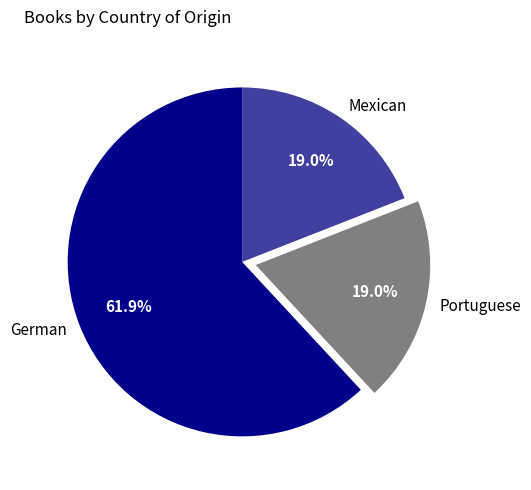

The Mexican slice represents 30% of the pie. True or false?

False